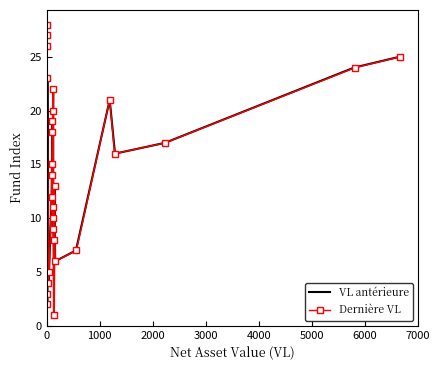

Reading right to left, list all the values displayed in this chart.

VL antérieure: 25	24	17	16	21	7	6	13	1	8	9	22	20	10	11	19	18	15	14	12	5	4	23	2	26	27	3	28
Dernière VL: 25	24	17	16	21	7	6	13	1	8	9	22	20	10	11	19	18	15	14	12	5	4	23	2	26	27	3	28